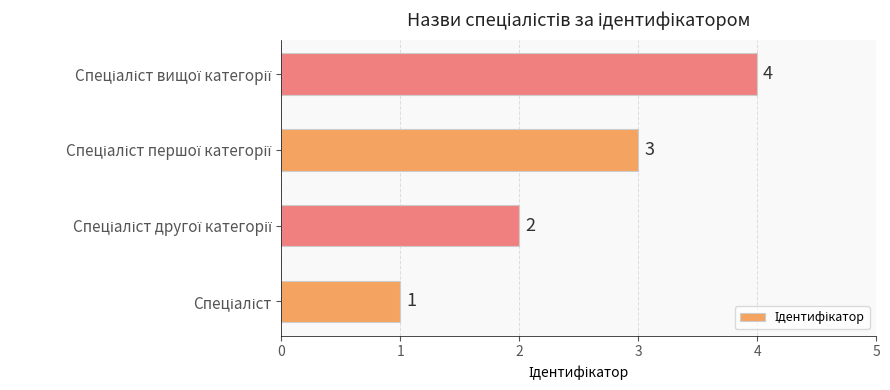

What is the greatest value displayed?

4